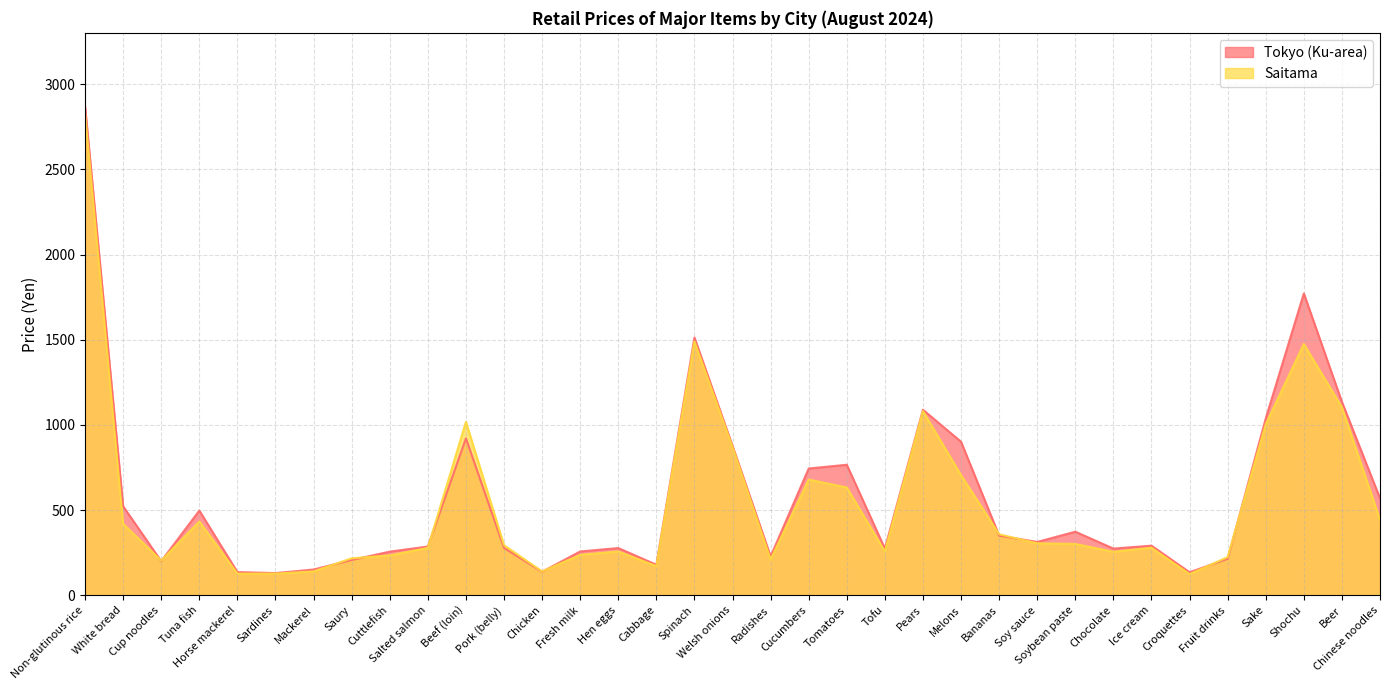

How many intersections are there between Saitama and Tokyo (Ku-area)?

10